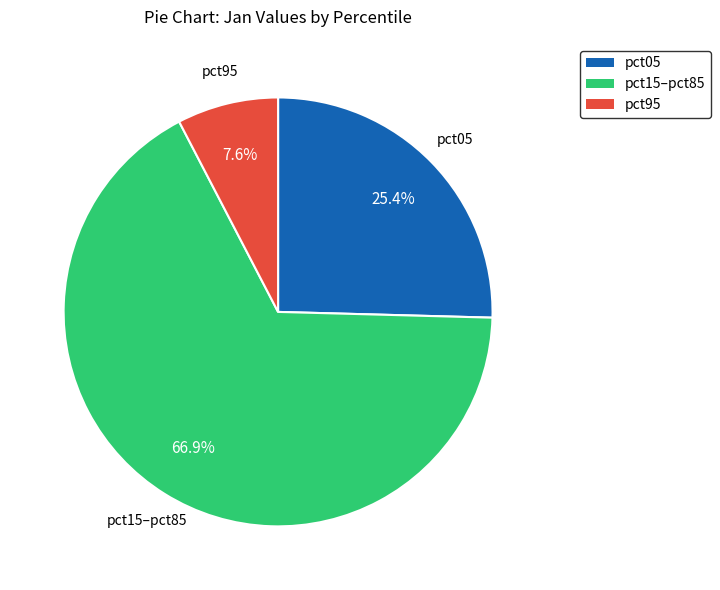

Does any single category account for the majority?

Yes